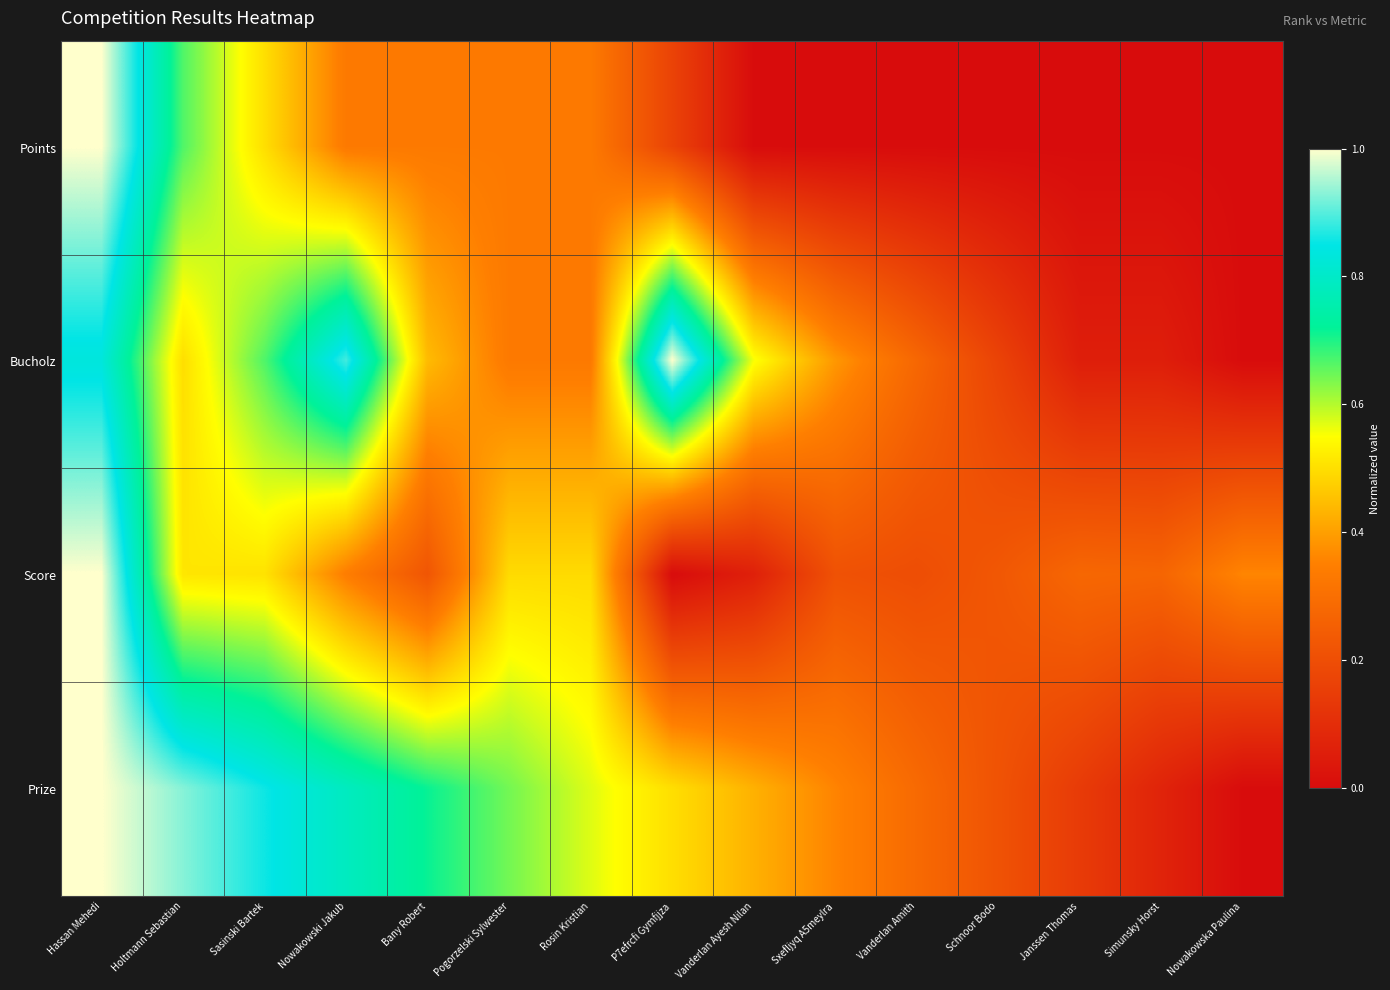

Reading right to left, transcribe all the data shown in this chart.

Points: Nowakowska Paulina=0.0	Simunsky Horst=0.0	Janssen Thomas=0.0	Schnoor Bodo=0.0	Vanderlan Amith=0.0	Sxefljyq A5meylra=0.0	Vanderlan Ayesh Nilan=0.0	P7efrcfi Gymfjjza=0.2	Rosin Kristian=0.3	Pogorzelski Sylwester=0.3	Bany Robert=0.3	Nowakowski Jakub=0.3	Sasinski Bartek=0.5	Holtmann Sebastian=0.7	Hassan Mehedi=1.0
Bucholz: Nowakowska Paulina=0.0	Simunsky Horst=0.1	Janssen Thomas=0.1	Schnoor Bodo=0.2	Vanderlan Amith=0.3	Sxefljyq A5meylra=0.4	Vanderlan Ayesh Nilan=0.6	P7efrcfi Gymfjjza=1.0	Rosin Kristian=0.3	Pogorzelski Sylwester=0.3	Bany Robert=0.4	Nowakowski Jakub=0.9	Sasinski Bartek=0.7	Holtmann Sebastian=0.5	Hassan Mehedi=0.8
Score: Nowakowska Paulina=0.4	Simunsky Horst=0.3	Janssen Thomas=0.3	Schnoor Bodo=0.2	Vanderlan Amith=0.2	Sxefljyq A5meylra=0.2	Vanderlan Ayesh Nilan=0.1	P7efrcfi Gymfjjza=0.0	Rosin Kristian=0.5	Pogorzelski Sylwester=0.5	Bany Robert=0.2	Nowakowski Jakub=0.3	Sasinski Bartek=0.5	Holtmann Sebastian=0.5	Hassan Mehedi=1.0
Prize: Nowakowska Paulina=0.0	Simunsky Horst=0.1	Janssen Thomas=0.1	Schnoor Bodo=0.2	Vanderlan Amith=0.3	Sxefljyq A5meylra=0.4	Vanderlan Ayesh Nilan=0.4	P7efrcfi Gymfjjza=0.5	Rosin Kristian=0.6	Pogorzelski Sylwester=0.6	Bany Robert=0.7	Nowakowski Jakub=0.8	Sasinski Bartek=0.9	Holtmann Sebastian=0.9	Hassan Mehedi=1.0